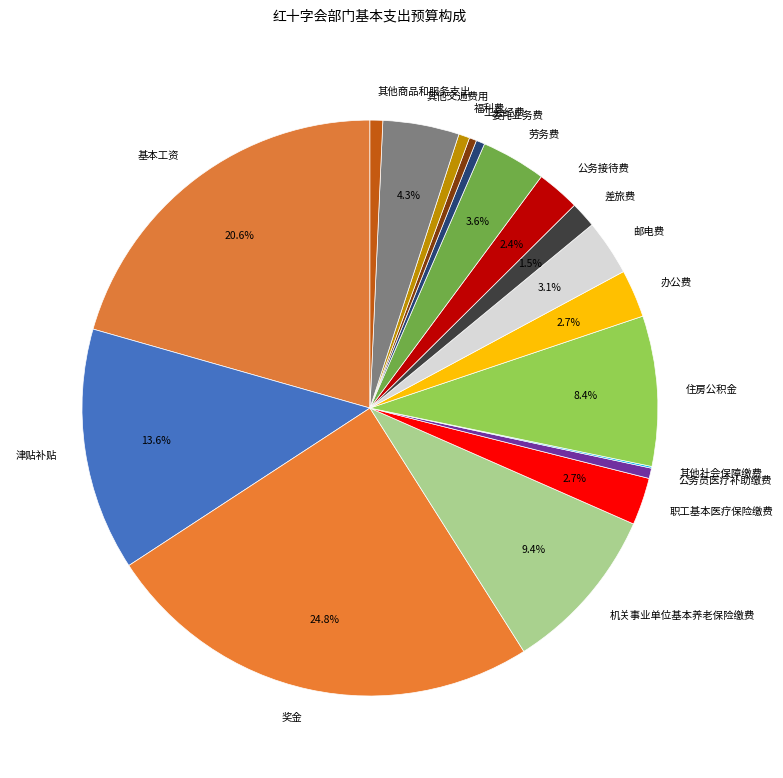

Is it true that 职工基本医疗保险缴费 is 13% of the pie?

False